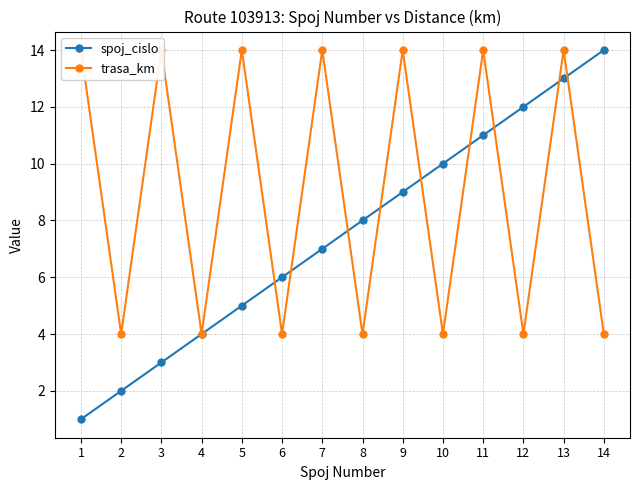

List the series in order of their overall mean, lowest first.

spoj_cislo, trasa_km